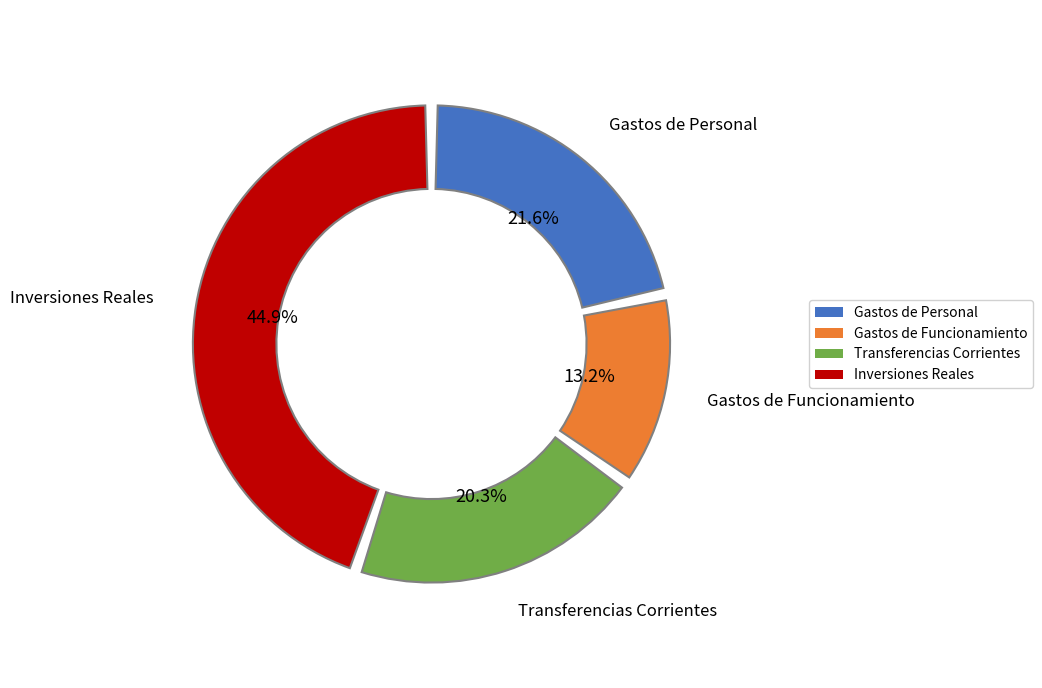

Combined, do Gastos de Funcionamiento and Gastos de Personal account for over 50%?

No